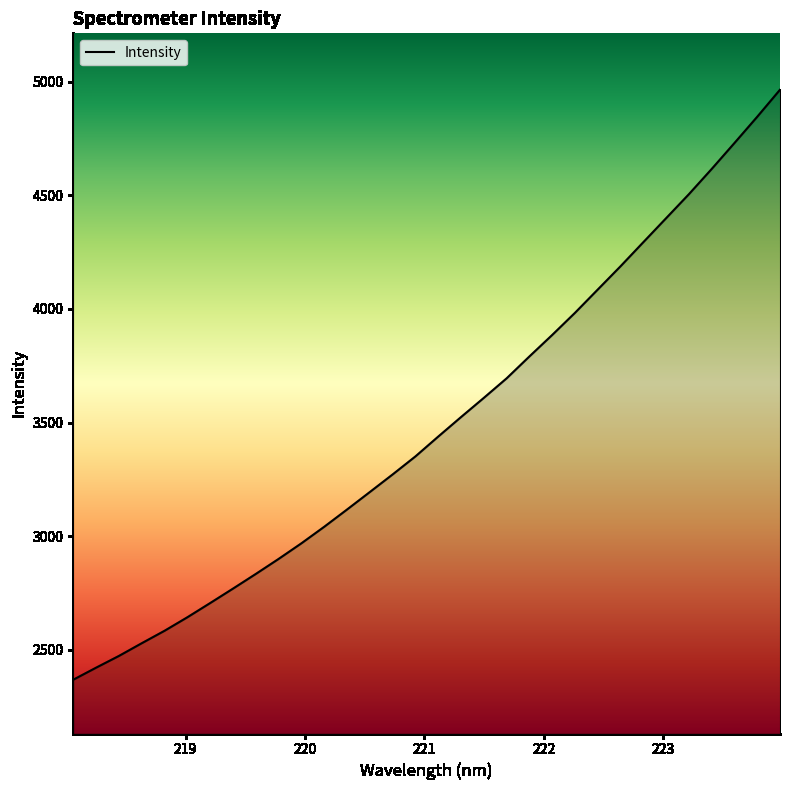

What is the minimum value shown in the chart?

2367.9